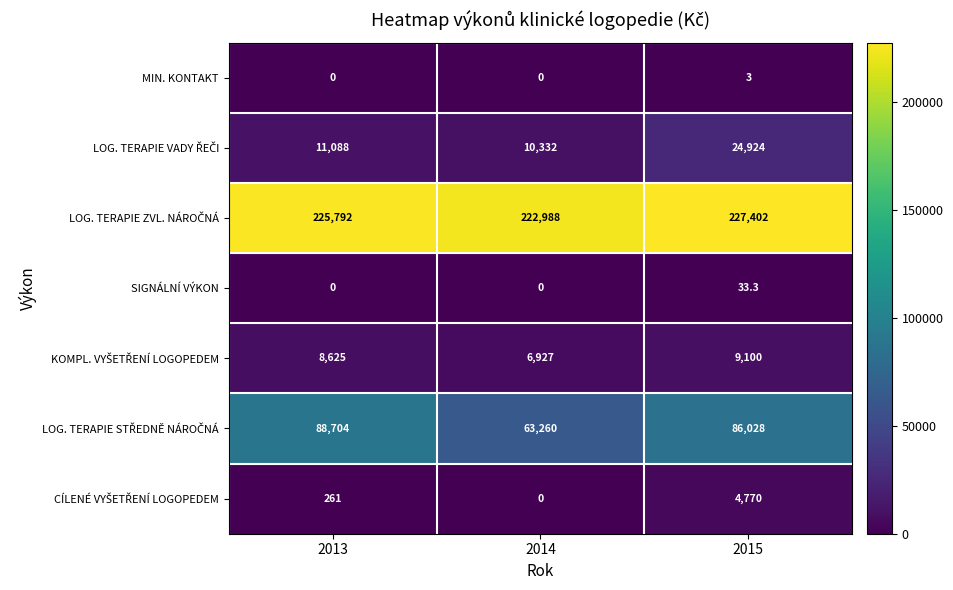

What is the total value across all series at 2014?

303507.0